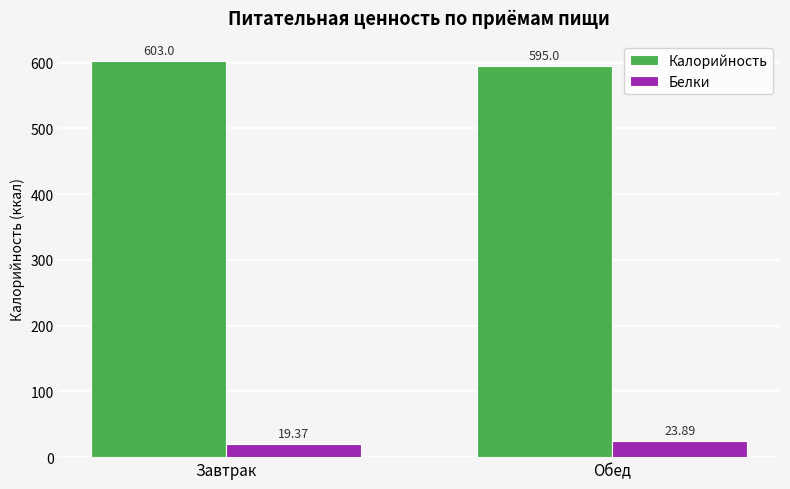

Rank the series by their maximum value, from highest to lowest.

Калорийность, Белки